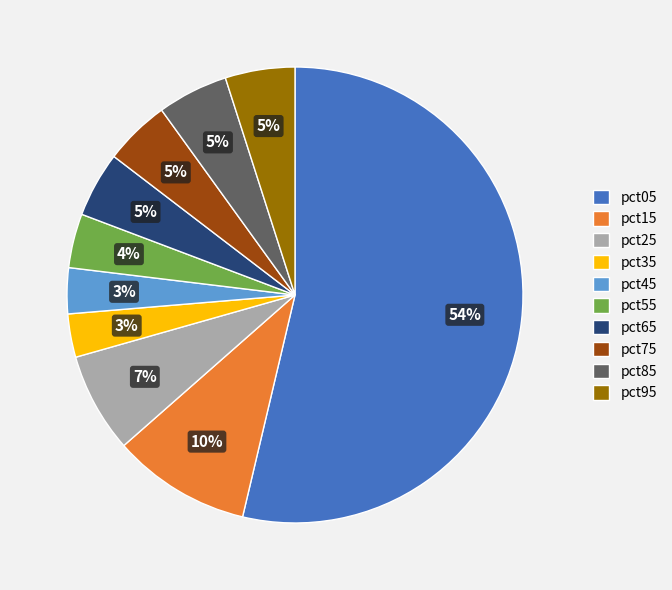

Between pct35 and pct55, which is larger?

pct55